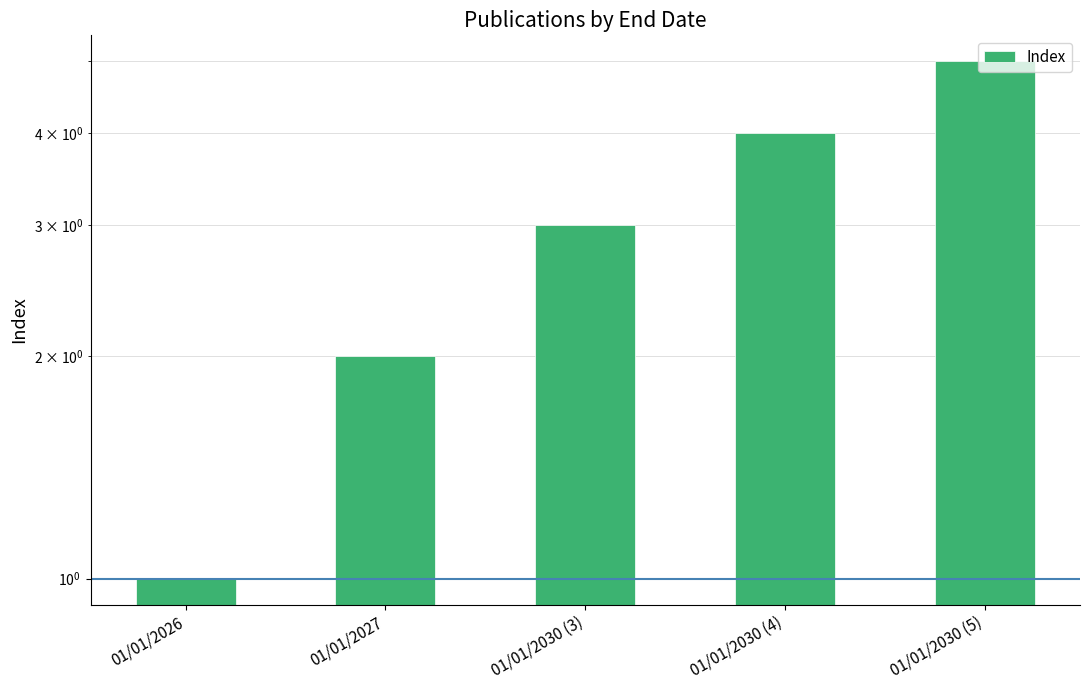

Which label corresponds to the smallest value in the chart?

01/01/2026